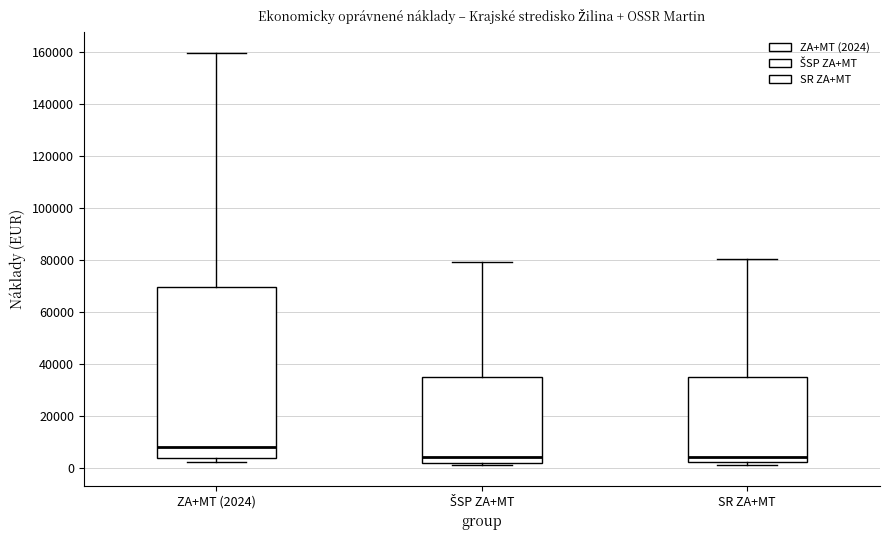

Reading left to right, read every box against the y-axis: the position of its median line, the range the box covers, and the ends of its whiskers. The values are not printed on the chart, so give them approximately, as read against the axis.

ZA+MT (2024): median 8000, box 4000 to 70000, whiskers 2000 to 160000
ŠSP ZA+MT: median 4000, box 2000 to 34000, whiskers 2000 (just below the box's lower edge) to 80000
SR ZA+MT: median 4000, box 2000 to 34000, whiskers 2000 (just below the box's lower edge) to 80000